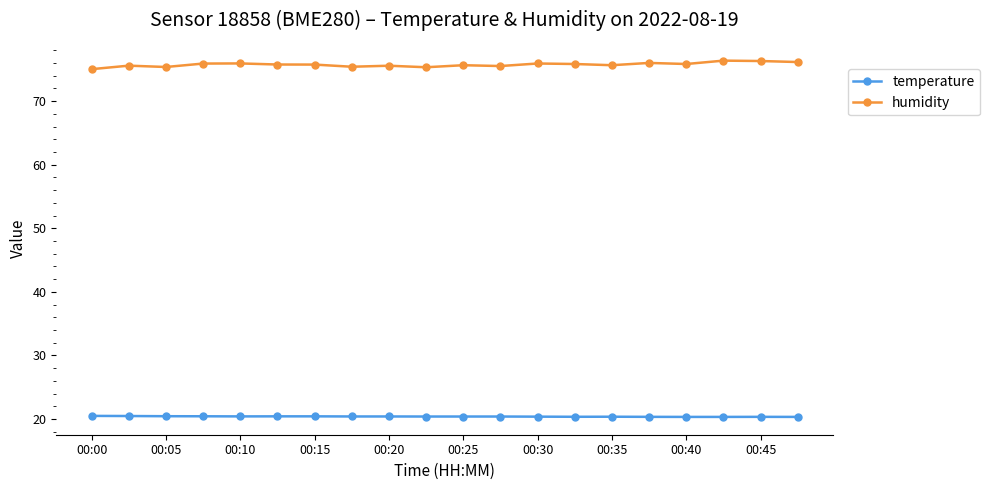

Which series has the widest spread of values?

humidity